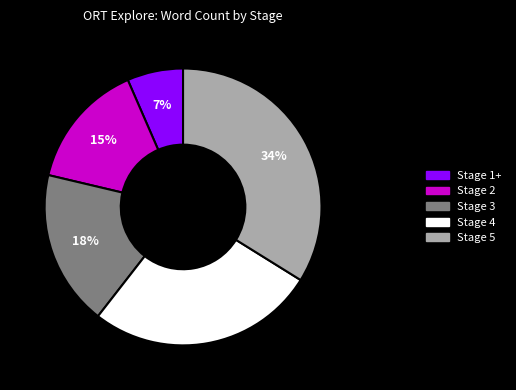

The Stage 3 slice represents 31% of the pie. True or false?

False